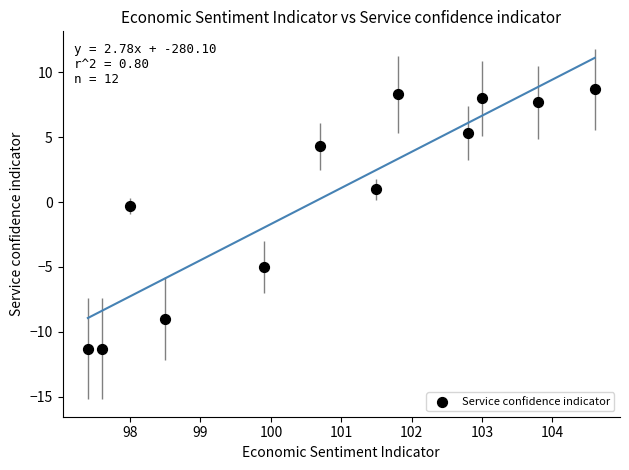

What is the range of Y values (max minus min)?

20.0